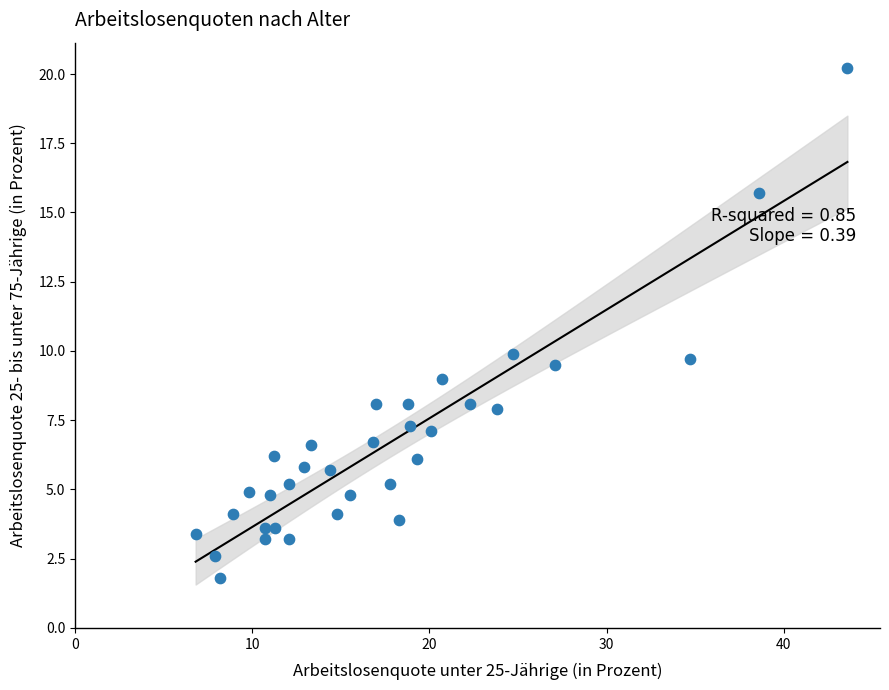

What is the range of Y values (max minus min)?

18.4